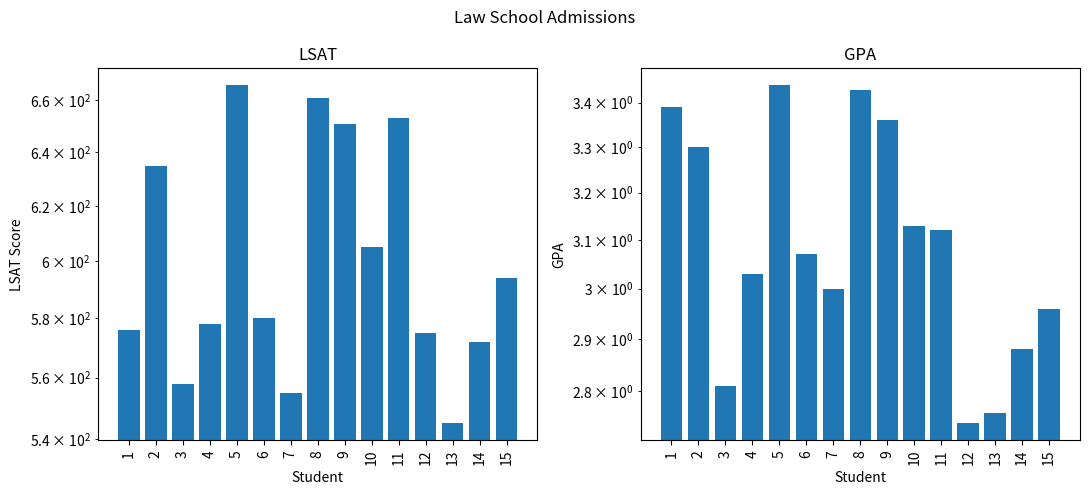

What are all the series names shown in the legend?

LSAT, GPA